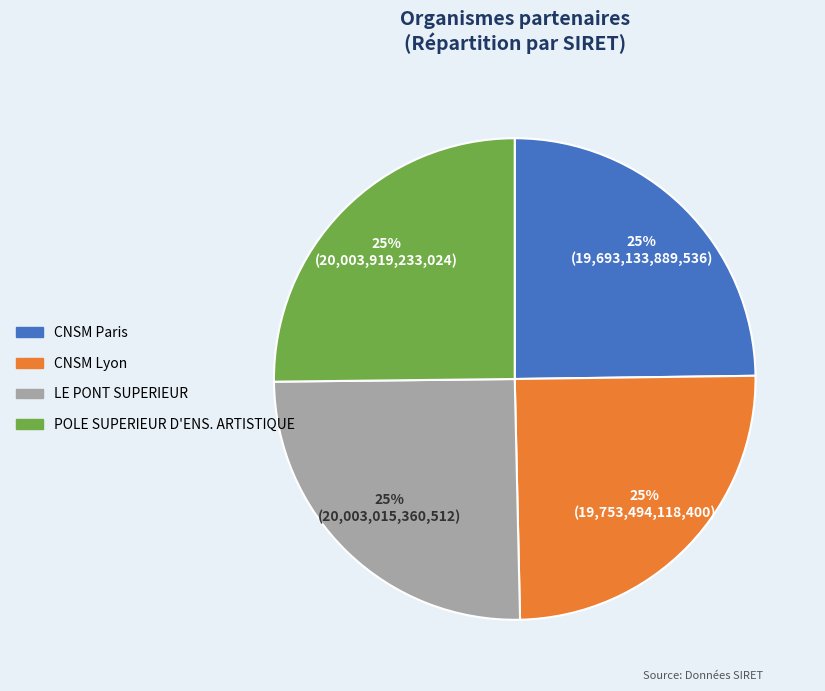

What is the ratio of the value at LE PONT SUPERIEUR to the value at CNSM Lyon?

1.0